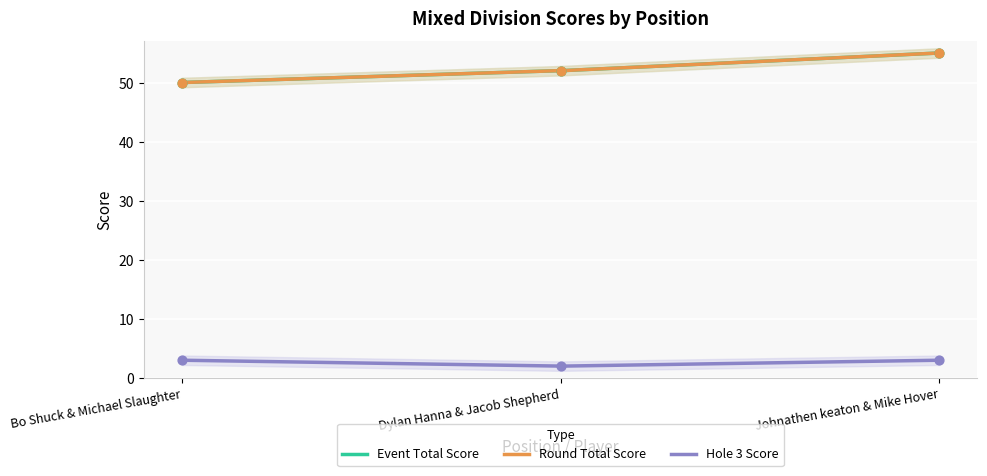

Which series reaches the maximum Y coordinate?

event_total_score